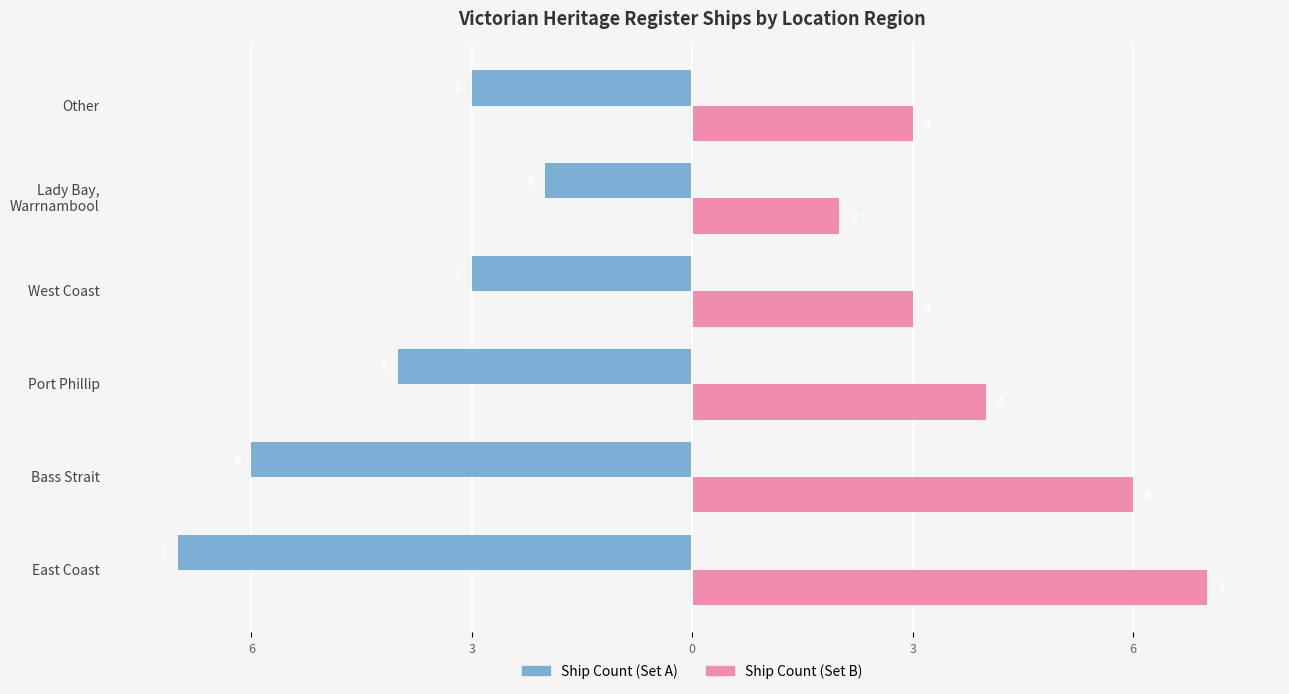

What is the smallest value displayed?

-7